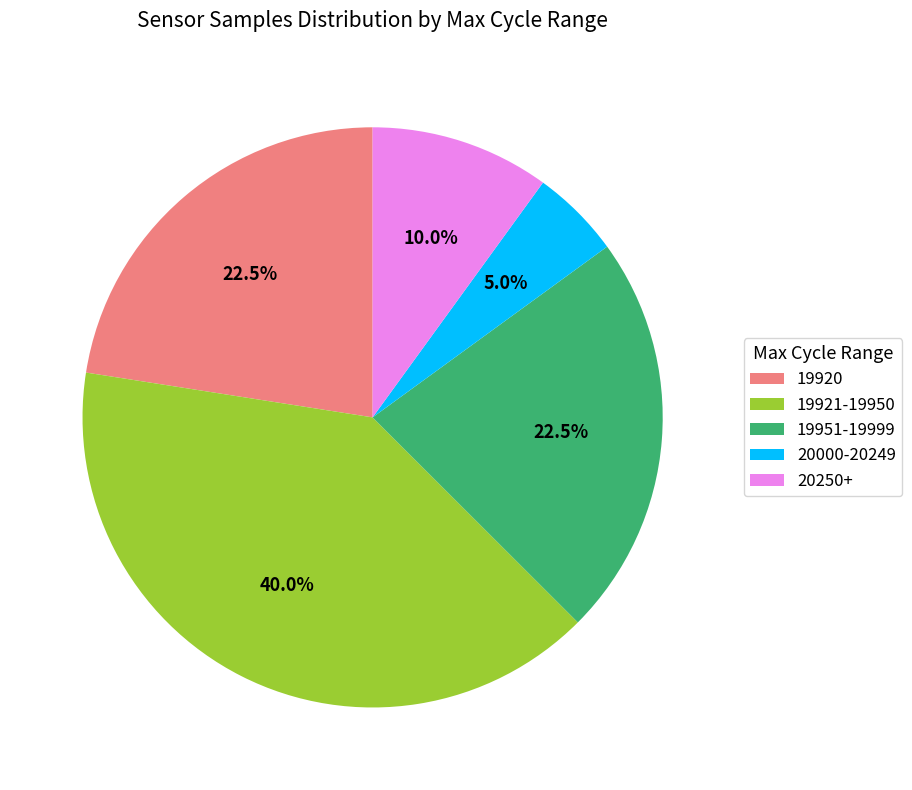

Between 19921-19950 and 20250+, which is larger?

19921-19950